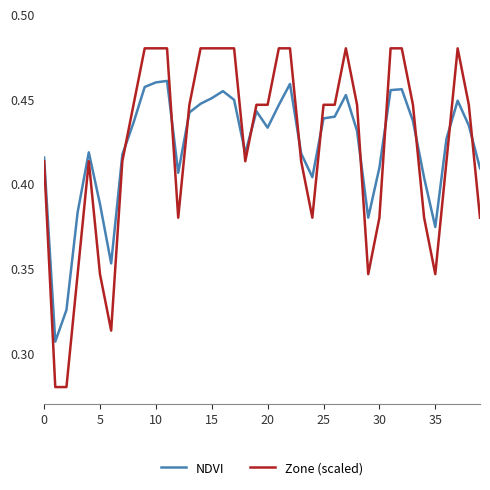

True or false: Zone (scaled) has more than 1 points higher than both neighbors.

True